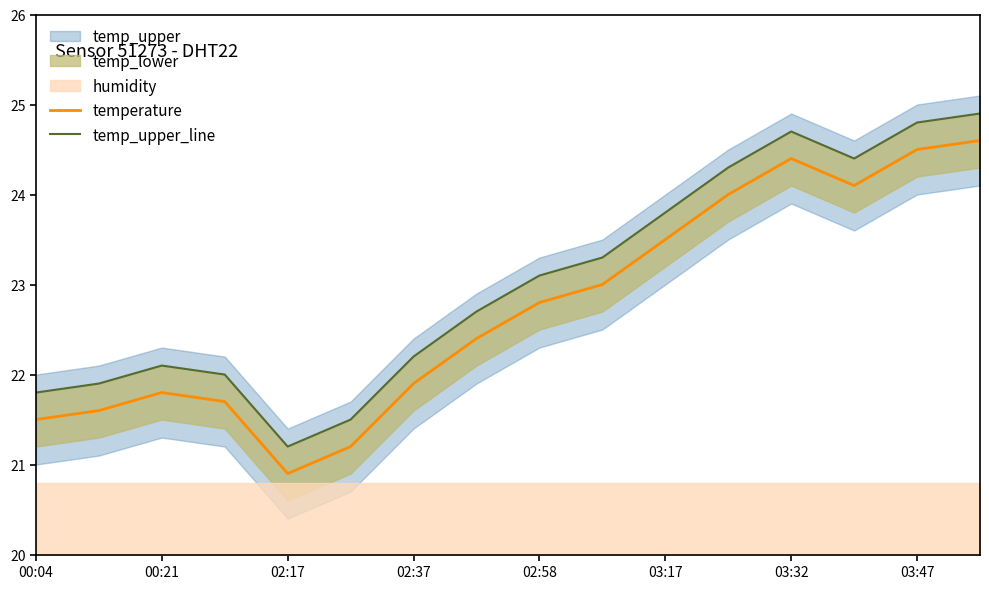

What is the lowest value of the temperature series?

20.9